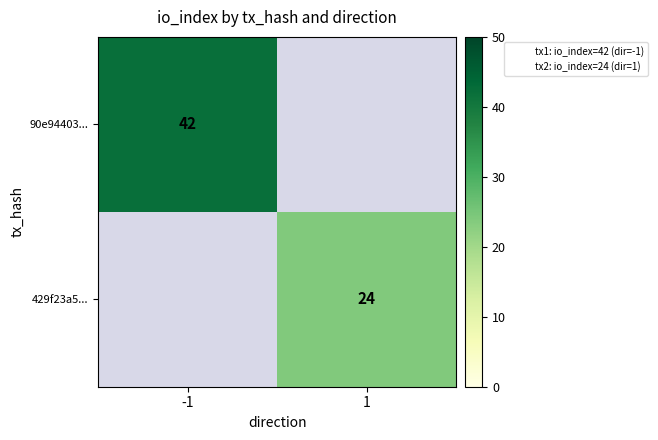

What value does the 90e94403... series have at -1?

42.0